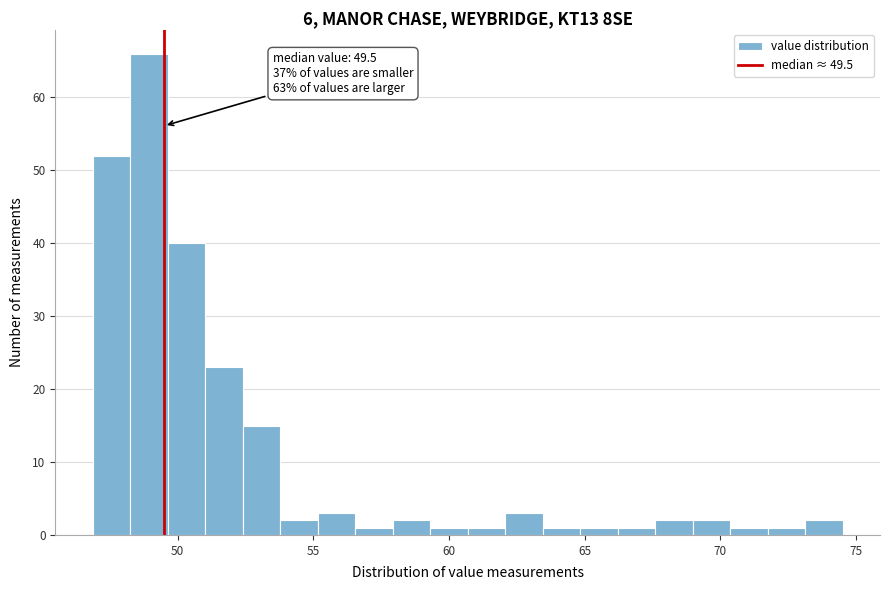

Around what value on the x-axis is the tallest bar? Give the approximate position of its centre, as read against the axis.

49.0